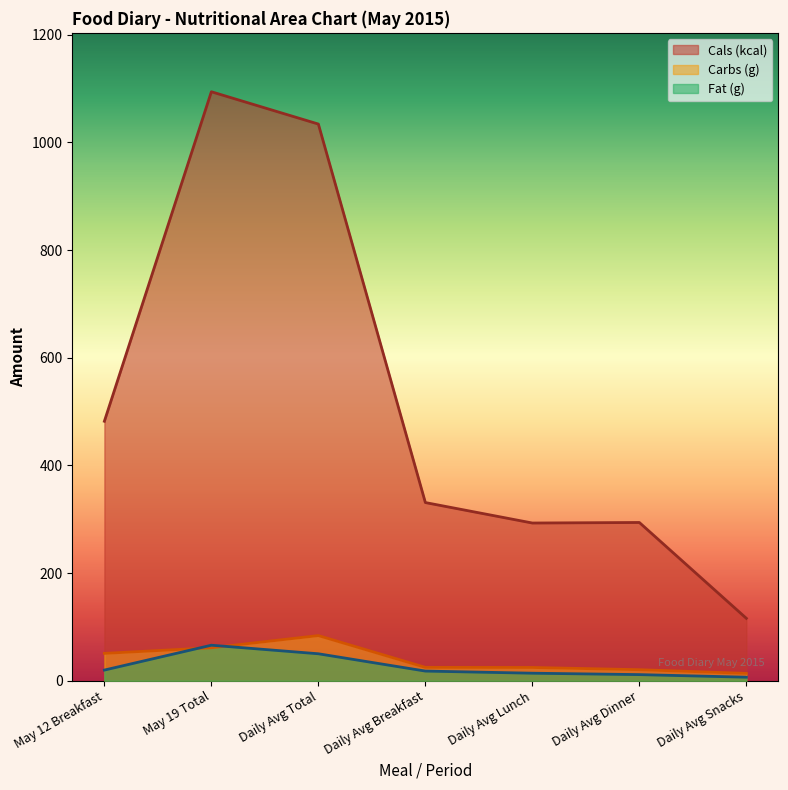

At how many categories does at least one series exceed 144?

6